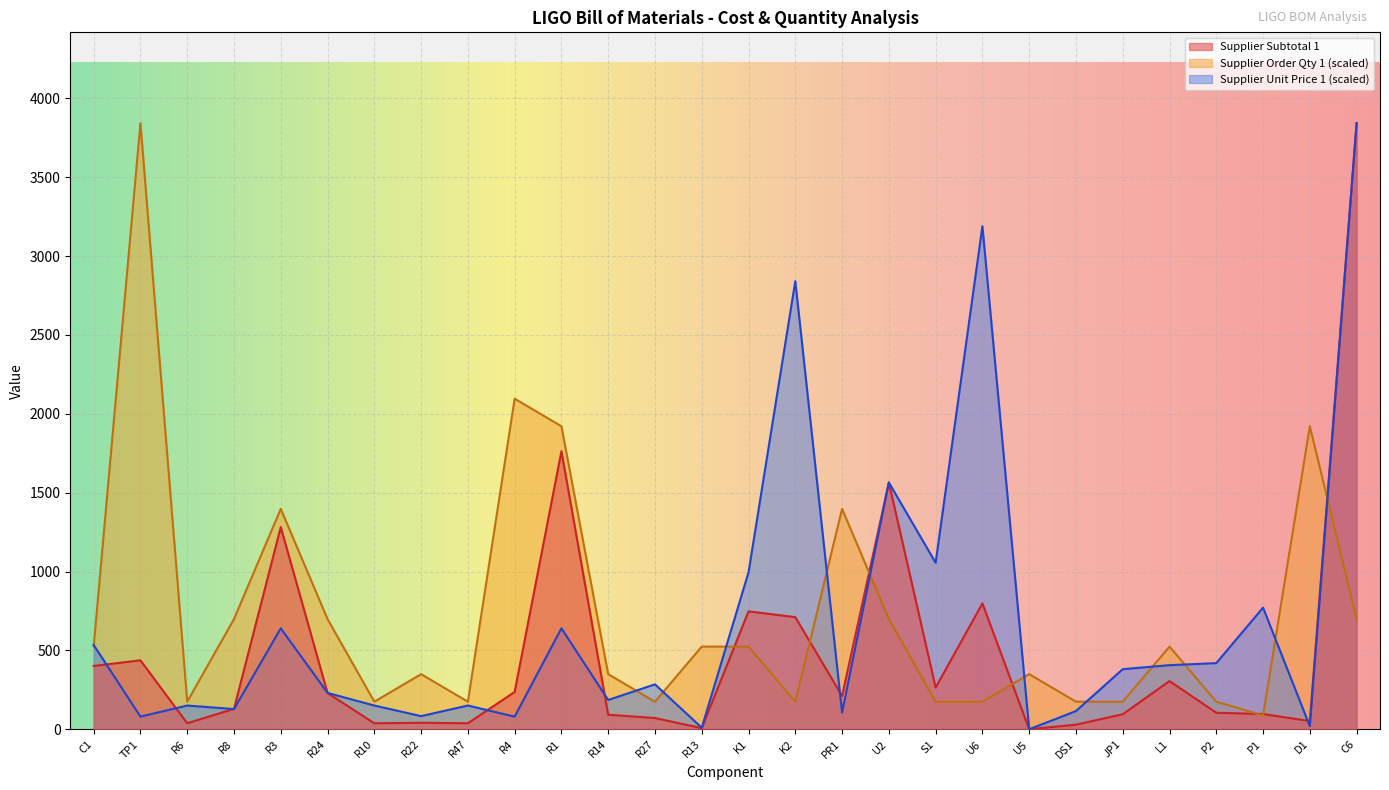

The value of Supplier Unit Price 1 at C1 is 534.2. True or false?

True